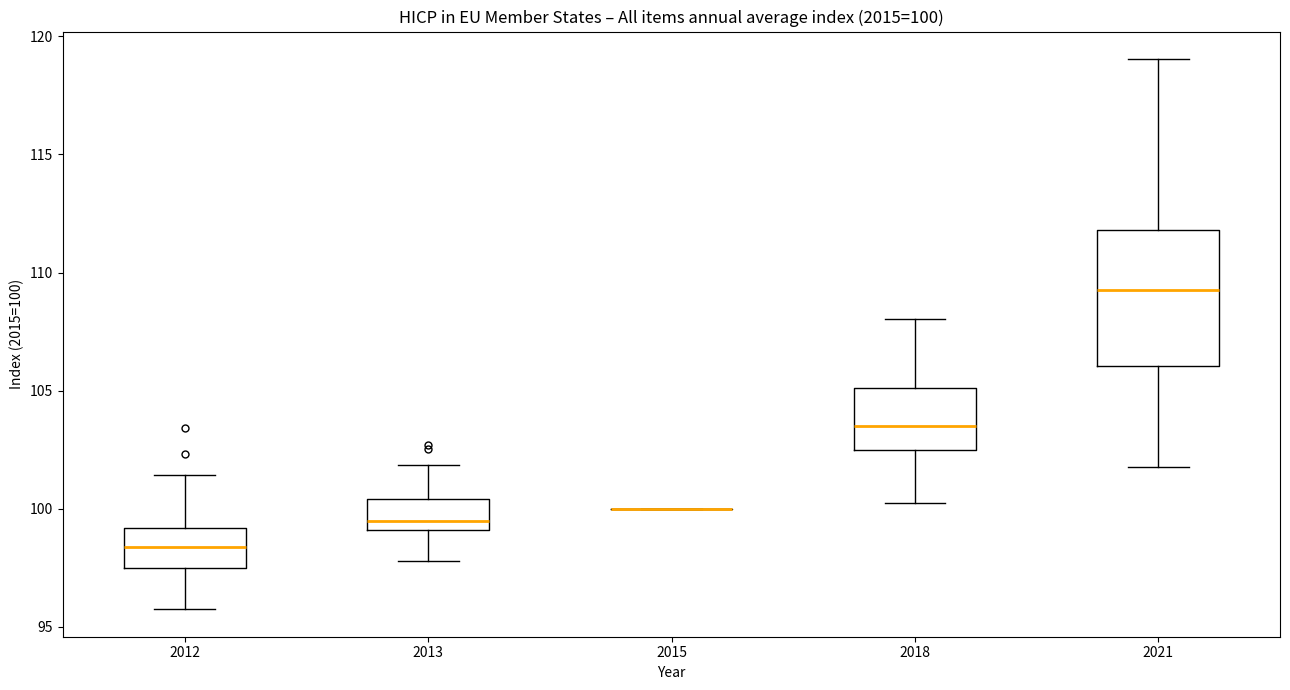

Comparing the boxes themselves (not the whiskers), which one is the tallest?

2021